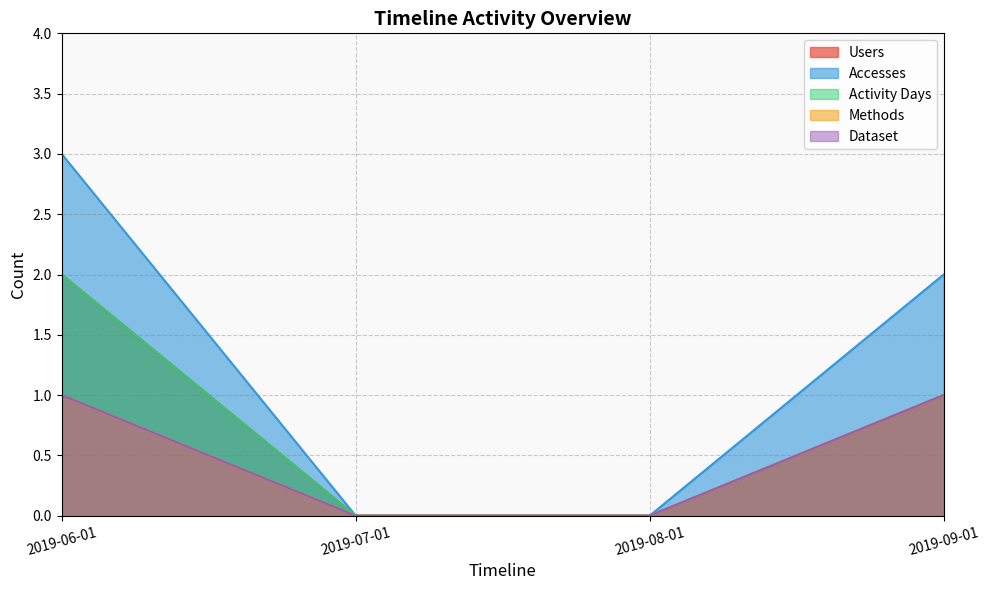

List the labels in order of Dataset value, largest first.

2019-06-01, 2019-09-01, 2019-07-01, 2019-08-01